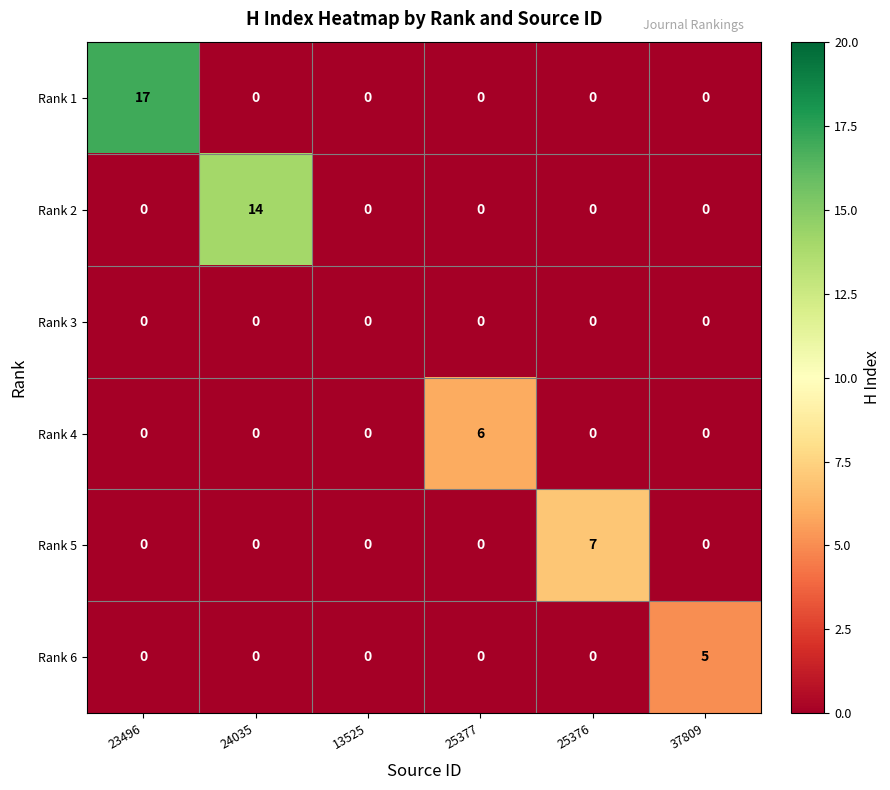

Between 13525 and 25377, which series saw the biggest shift?

Rank 4